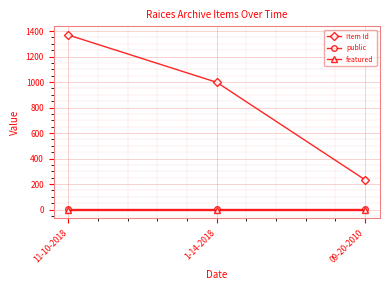

What is the difference between the Item Id values at 09-20-2010 and 1-14-2018?

765